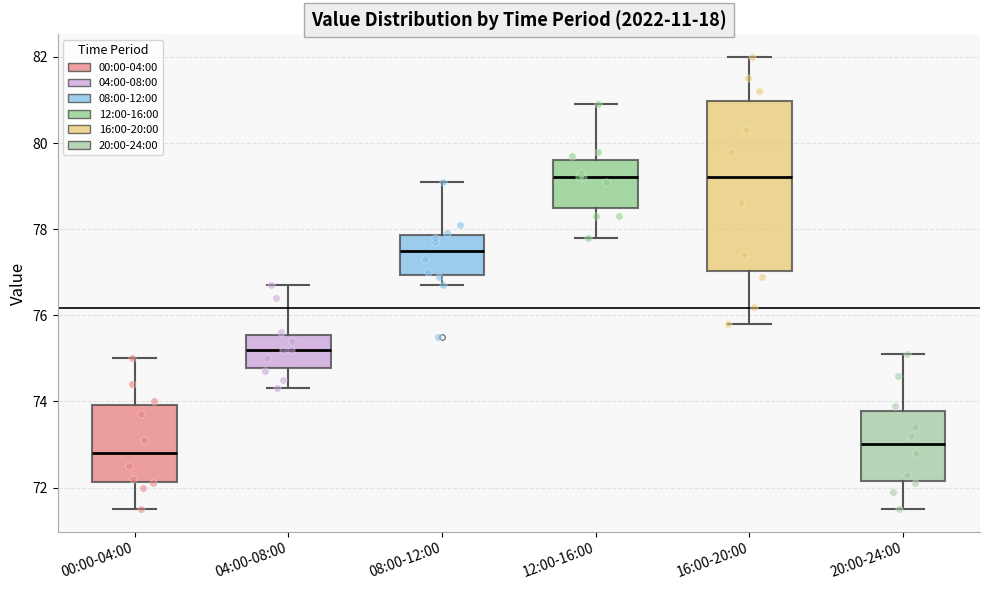

Reading left to right, read every box against the y-axis: the position of its median line, the range the box covers, and the ends of its whiskers. The values are not printed on the chart, so give them approximately, as read against the axis.

00:00-04:00: median 72.8, box 72.2 to 74.0, whiskers 71.6 to 75.0
04:00-08:00: median 75.2, box 74.8 to 75.6, whiskers 74.4 to 76.8
08:00-12:00: median 77.6, box 77.0 to 77.8, whiskers 76.8 to 79.2
12:00-16:00: median 79.2, box 78.6 to 79.6, whiskers 77.8 to 81.0
16:00-20:00: median 79.2, box 77.0 to 81.0, whiskers 75.8 to 82.0
20:00-24:00: median 73.0, box 72.2 to 73.8, whiskers 71.6 to 75.2